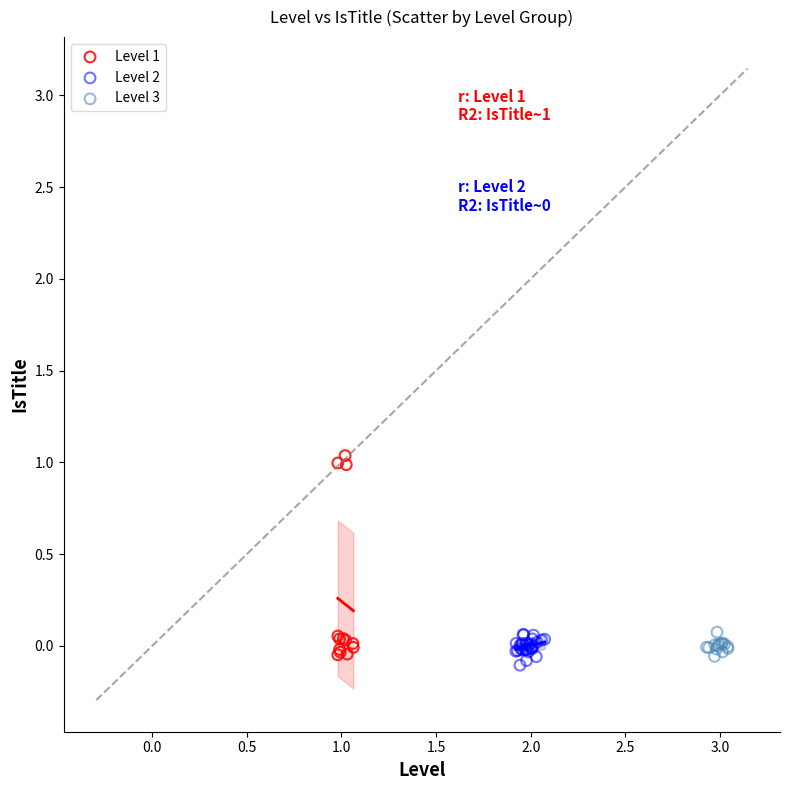

Which series has the widest spread of Y values?

Level 1